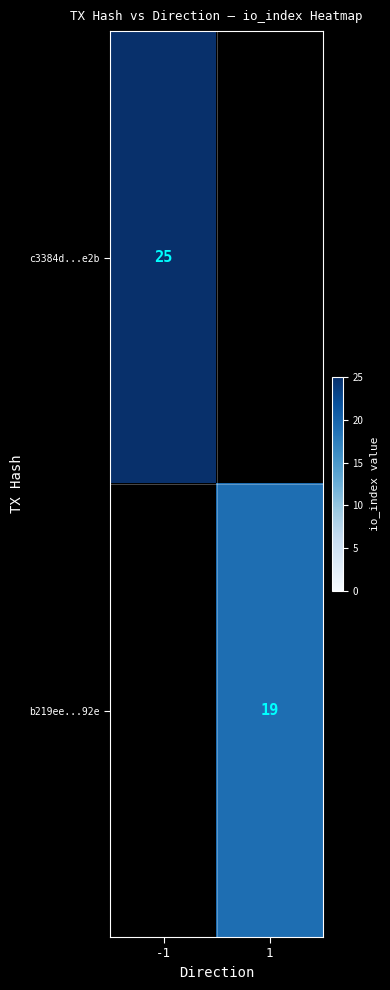

Is it true that b219ee...92e equals 19 at 1?

True